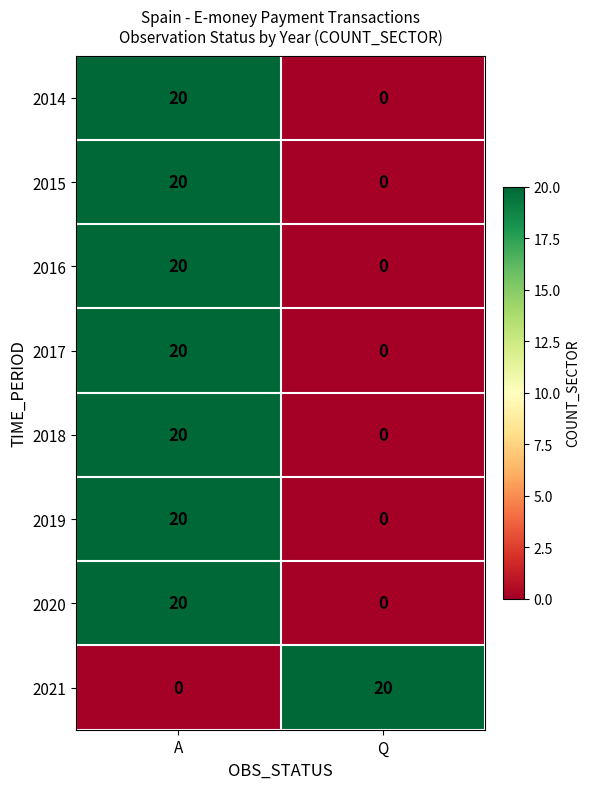

Rank the categories by 2017 value from highest to lowest.

A, Q